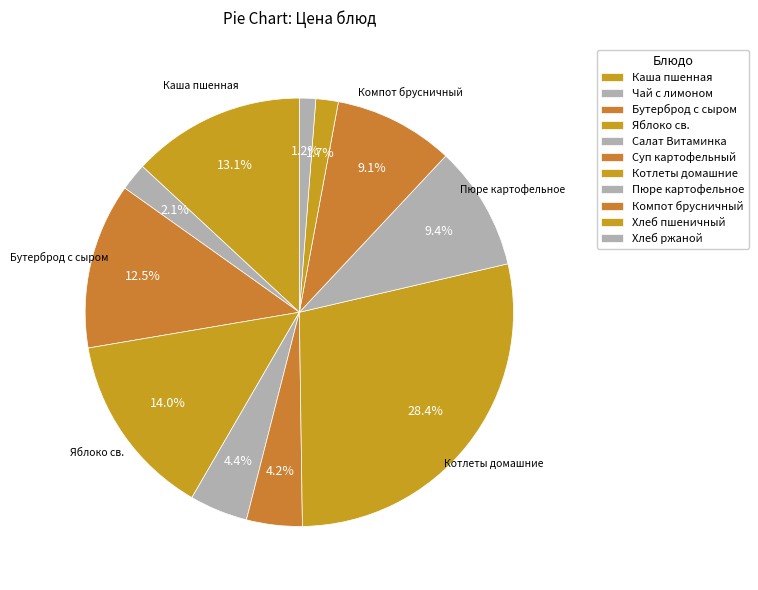

How many slices are in this pie chart?

11